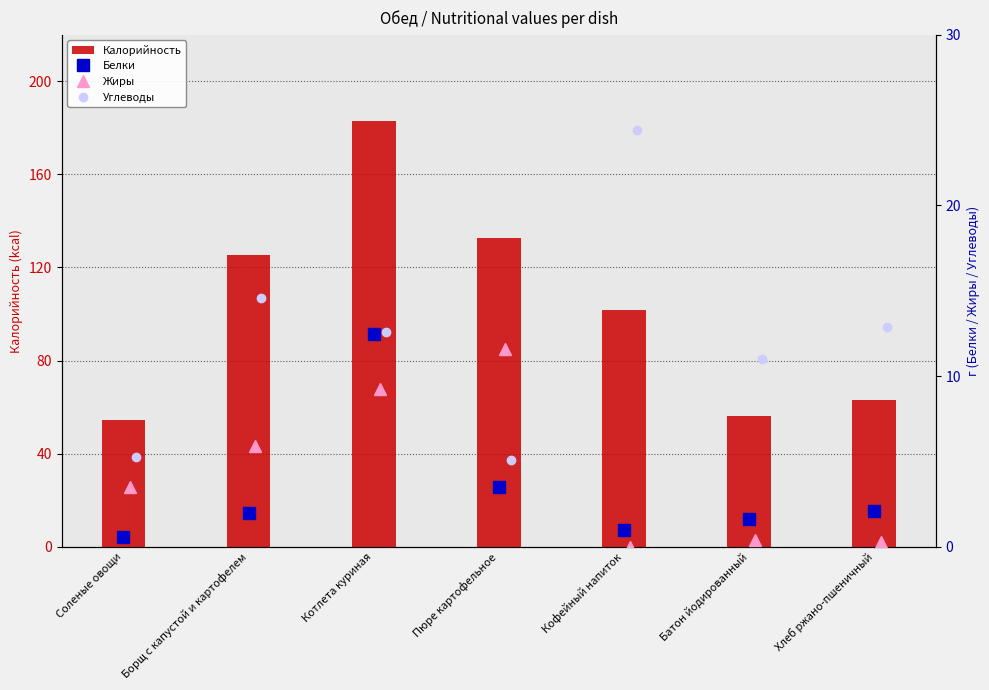

How many data points in Жиры are less than 3?

3